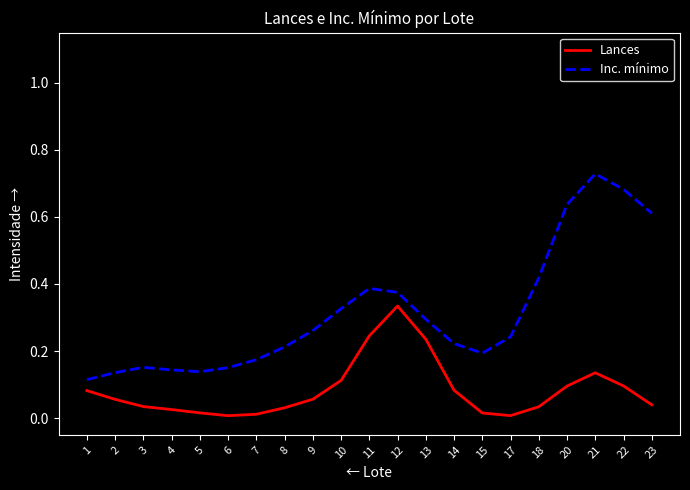

How many lines are shown in the chart?

2